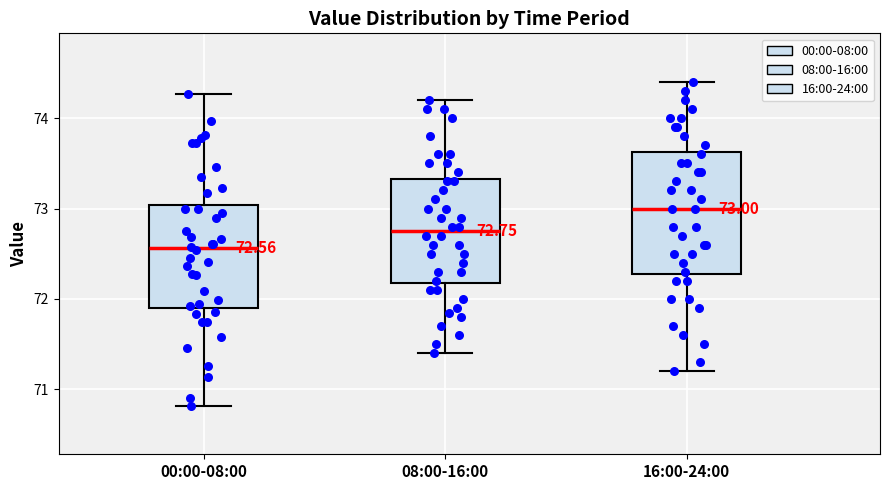

Which box's median line is the lowest?

00:00-08:00